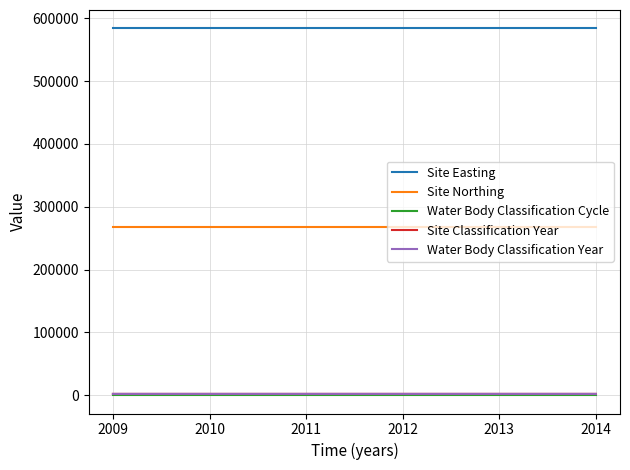

Does the chart have visible grid lines?

Yes